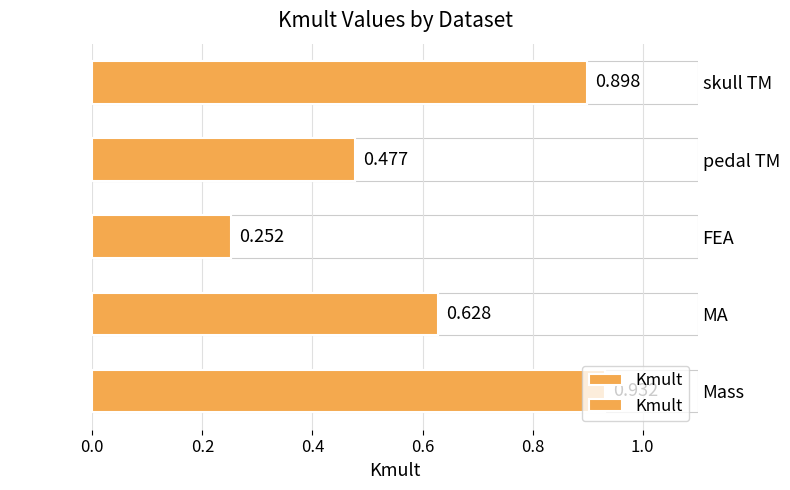

Reading left to right, list all the values displayed in this chart.

0.9	0.6	0.3	0.5	0.9